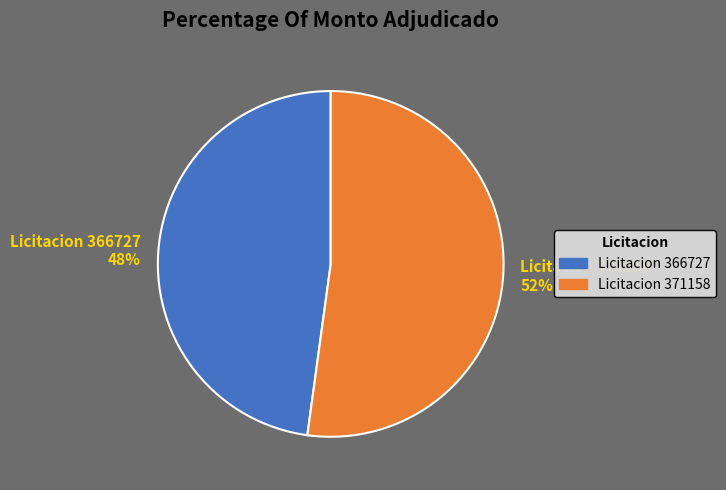

To the nearest percent, what is the average slice percentage?

50%